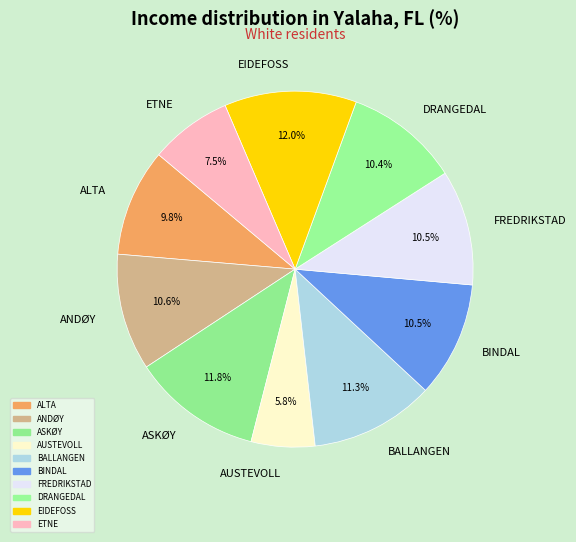

Is DRANGEDAL the majority of the pie?

No